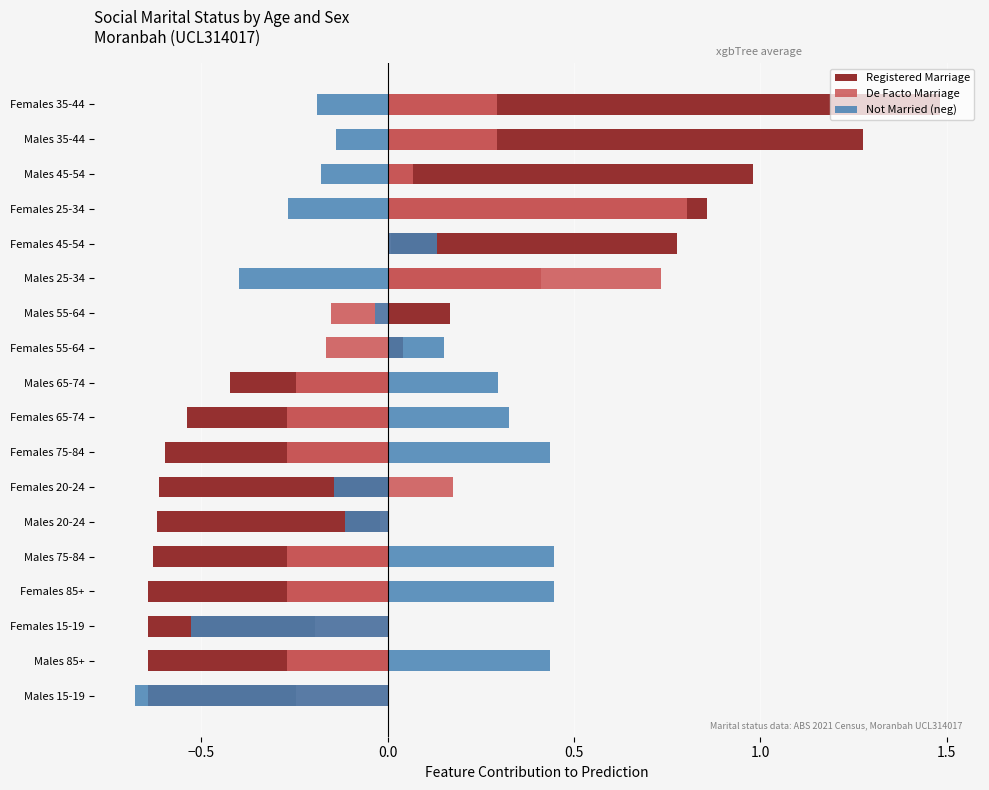

The value of Registered Marriage at Males 20-24 is -0.9. True or false?

False